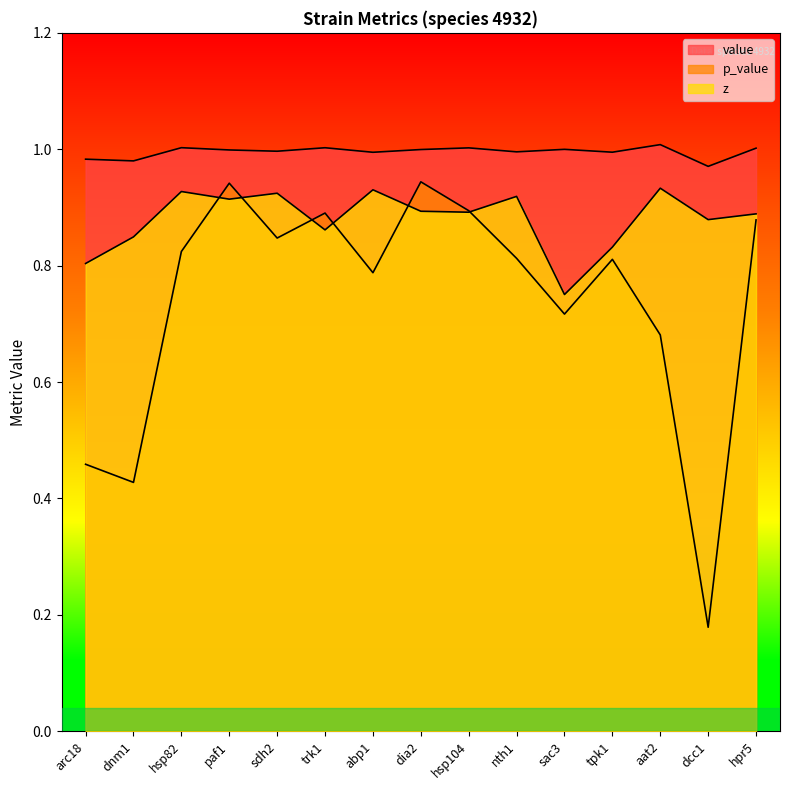

At which category does the chart reach its peak across all series?

aat2